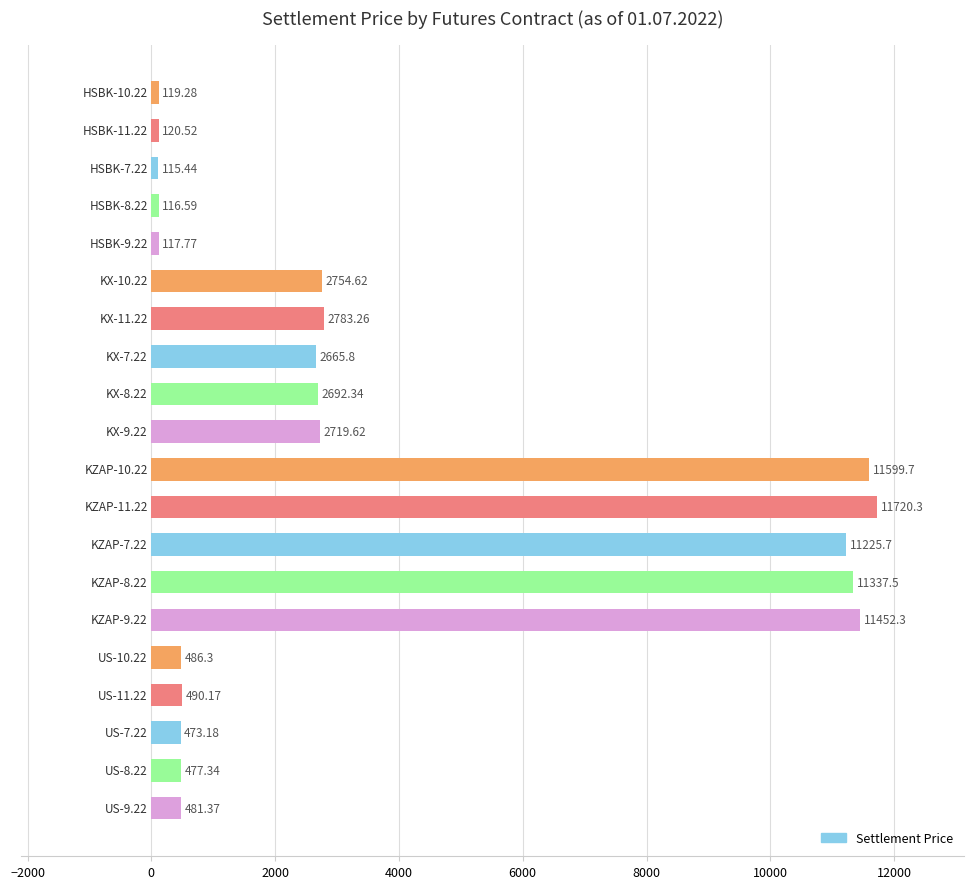

What is the difference between the second highest and second lowest values?

11483.1